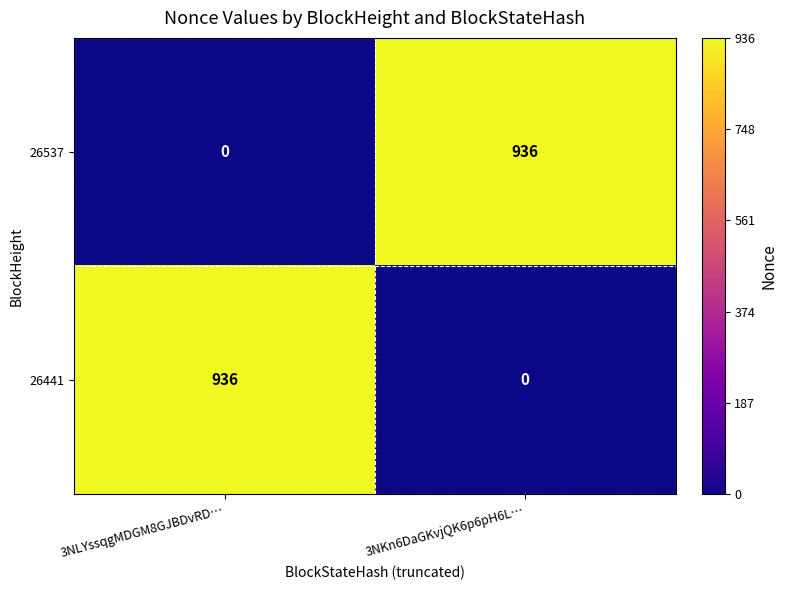

What is the sum of all 26537 values?

936